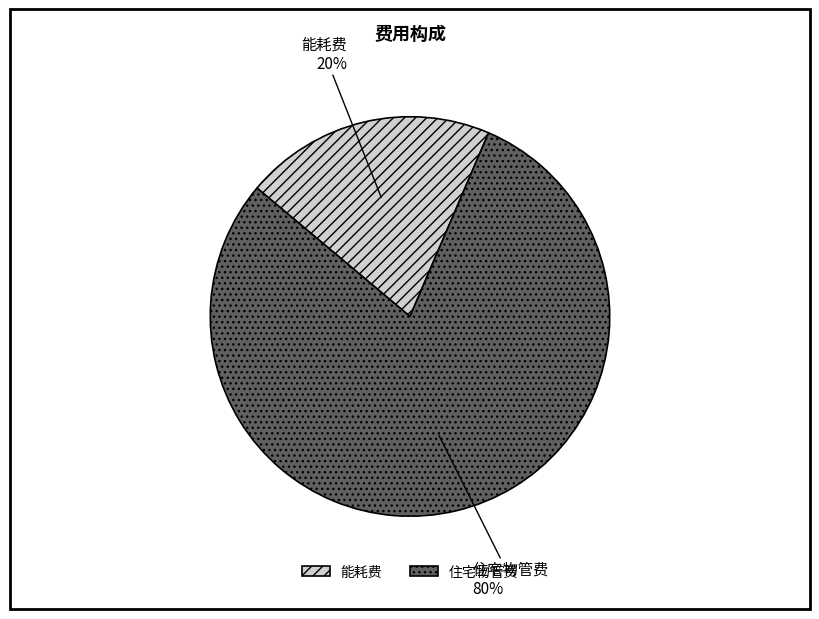

Is there a majority slice in this chart?

Yes